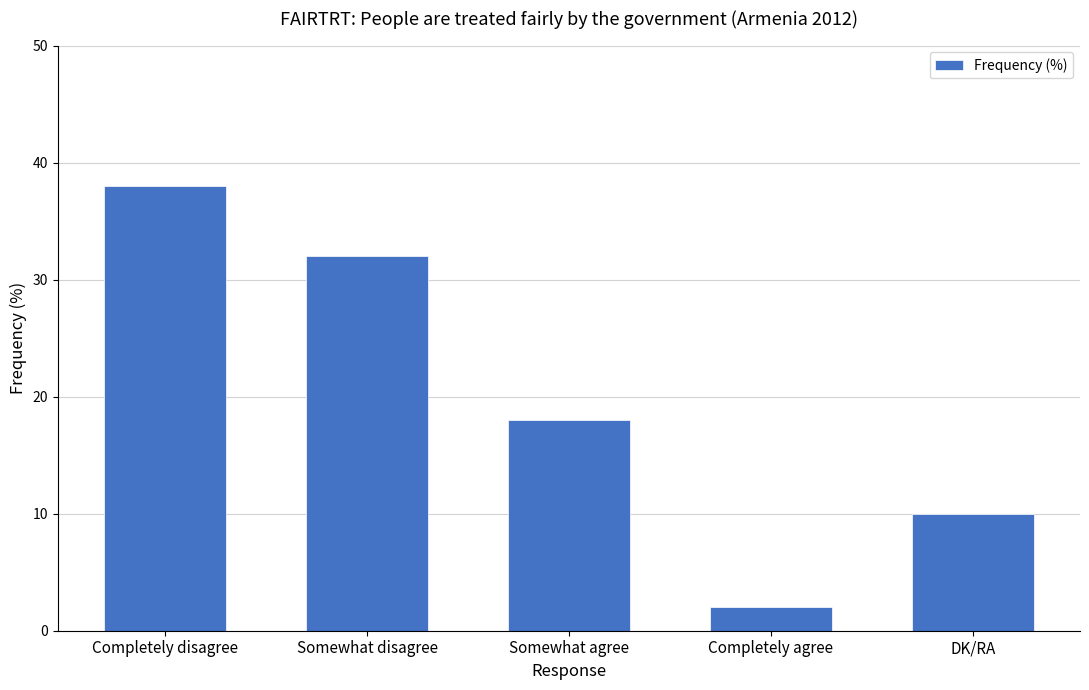

What is the maximum value shown in the chart?

38